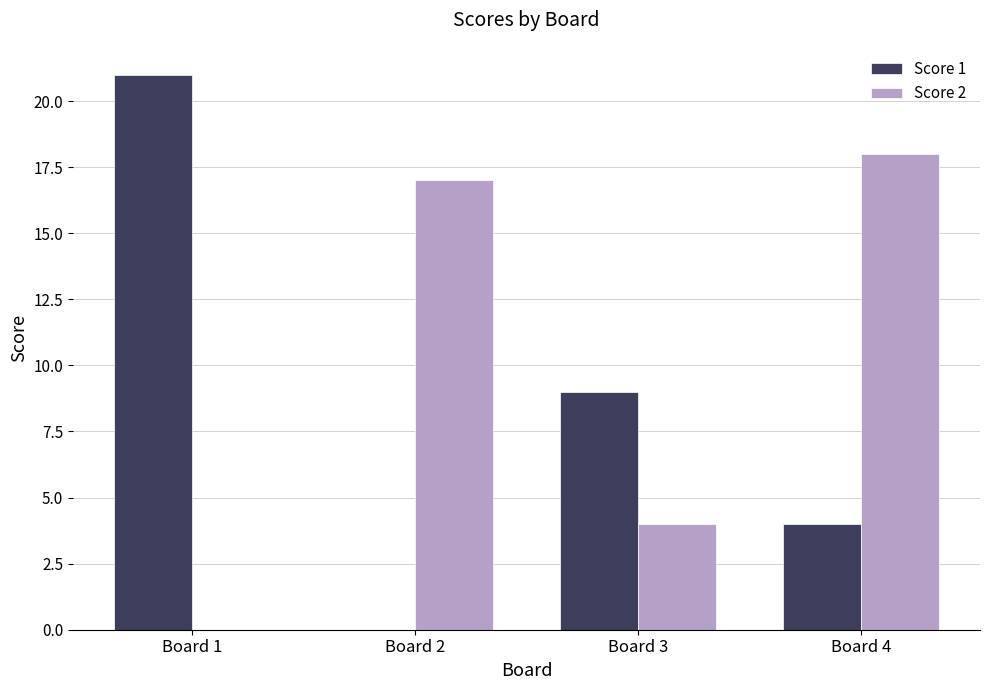

Is it true that Score 1 equals 8 at Board 1?

False